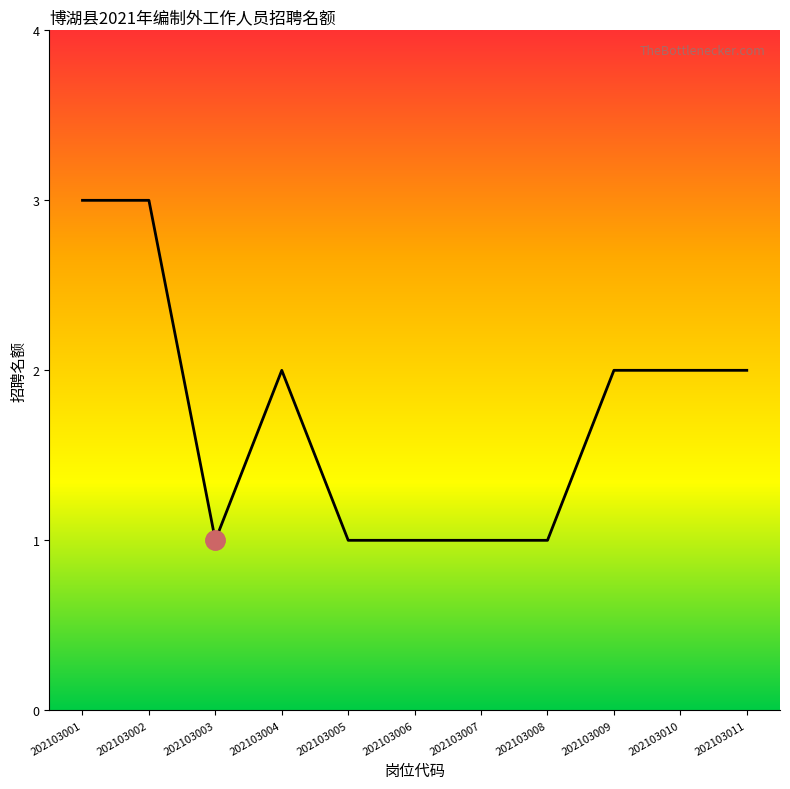

What is the minimum value shown in the chart?

1